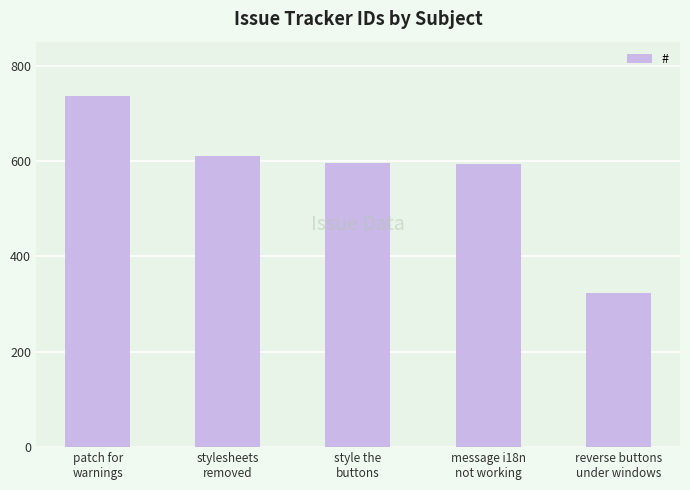

What is the minimum value shown in the chart?

323